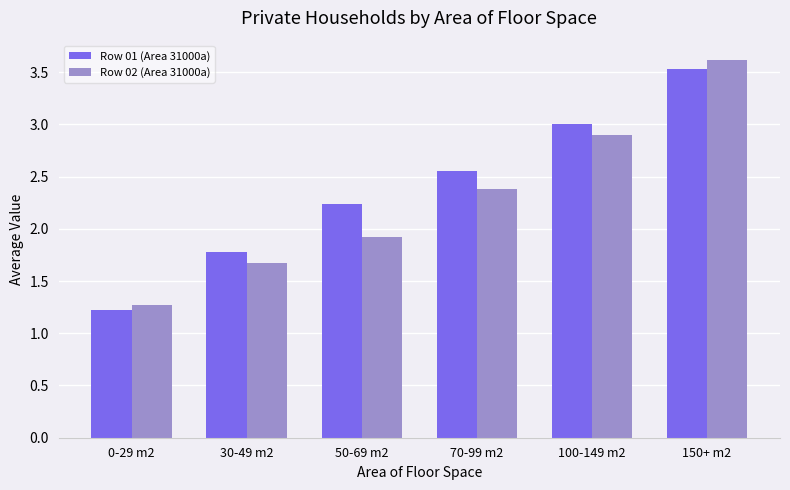

What position from the right is 30-49 m2?

5